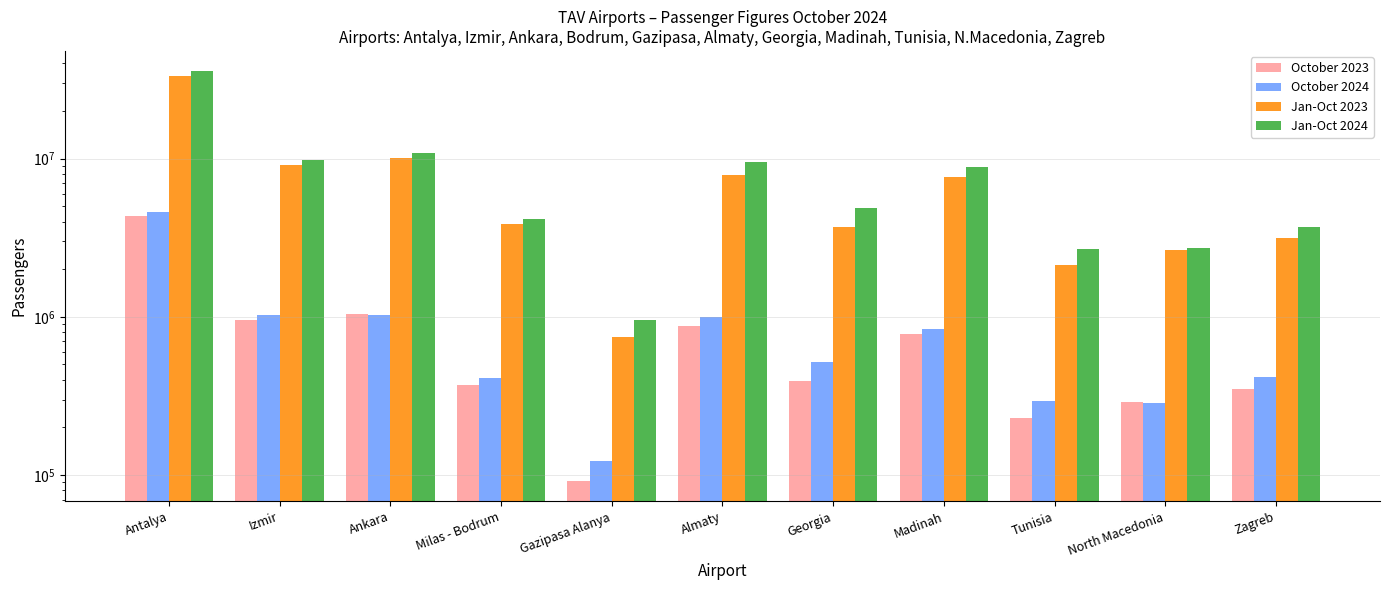

How many groups of bars are there?

11